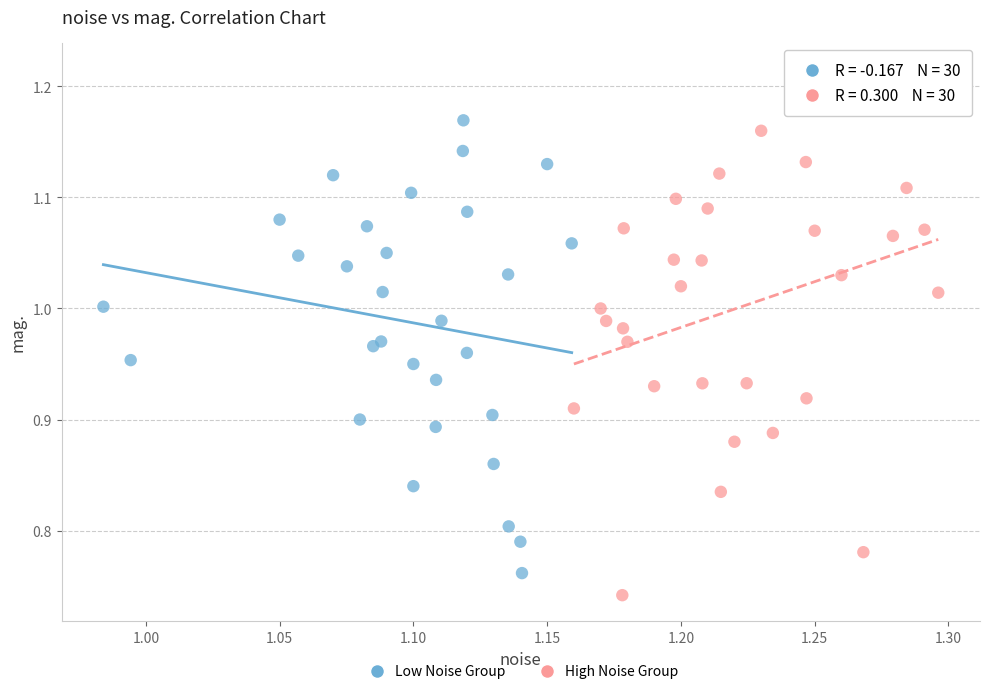

Which series contains the highest Y value?

High Noise Group